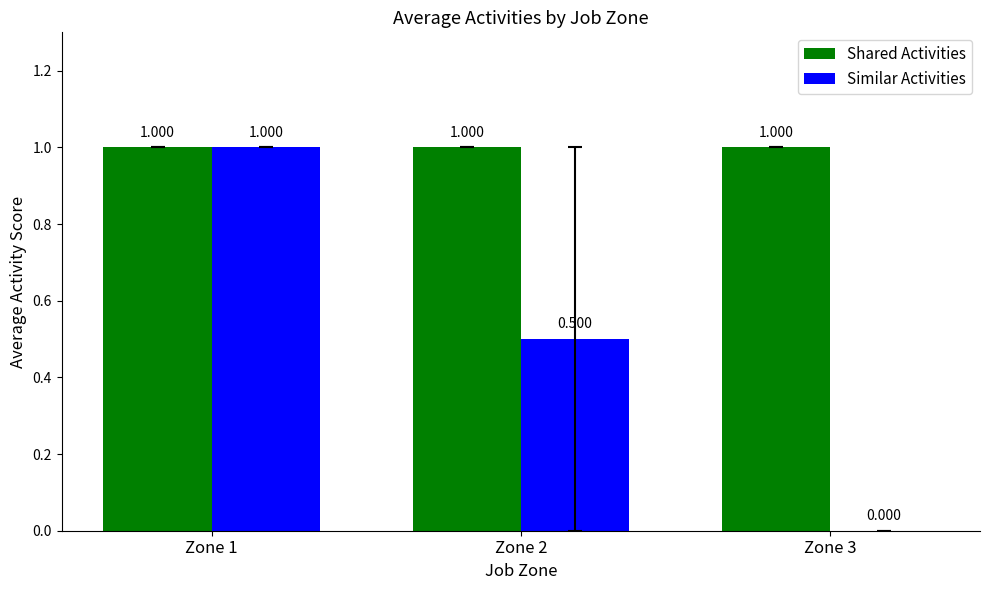

Are the bars grouped side by side (vs. stacked)?

Yes